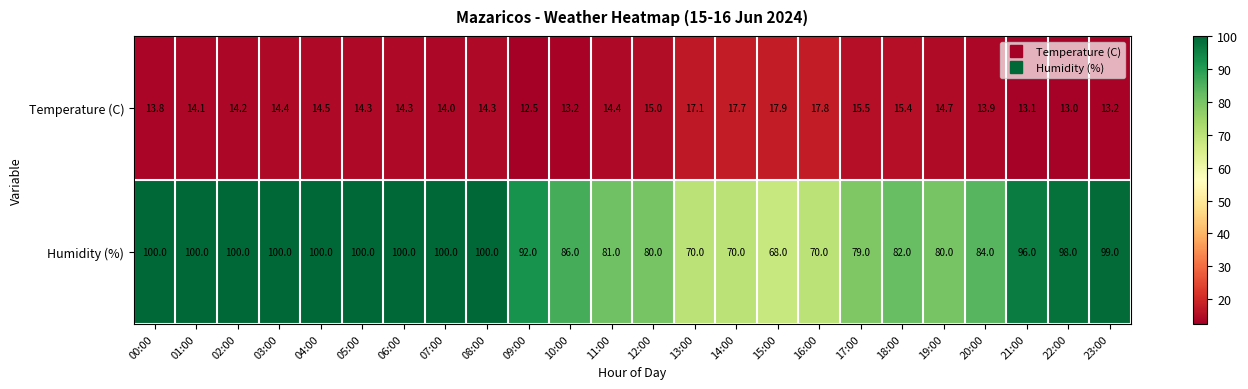

Where does the Temperature (C) series first go above 14?

01:00